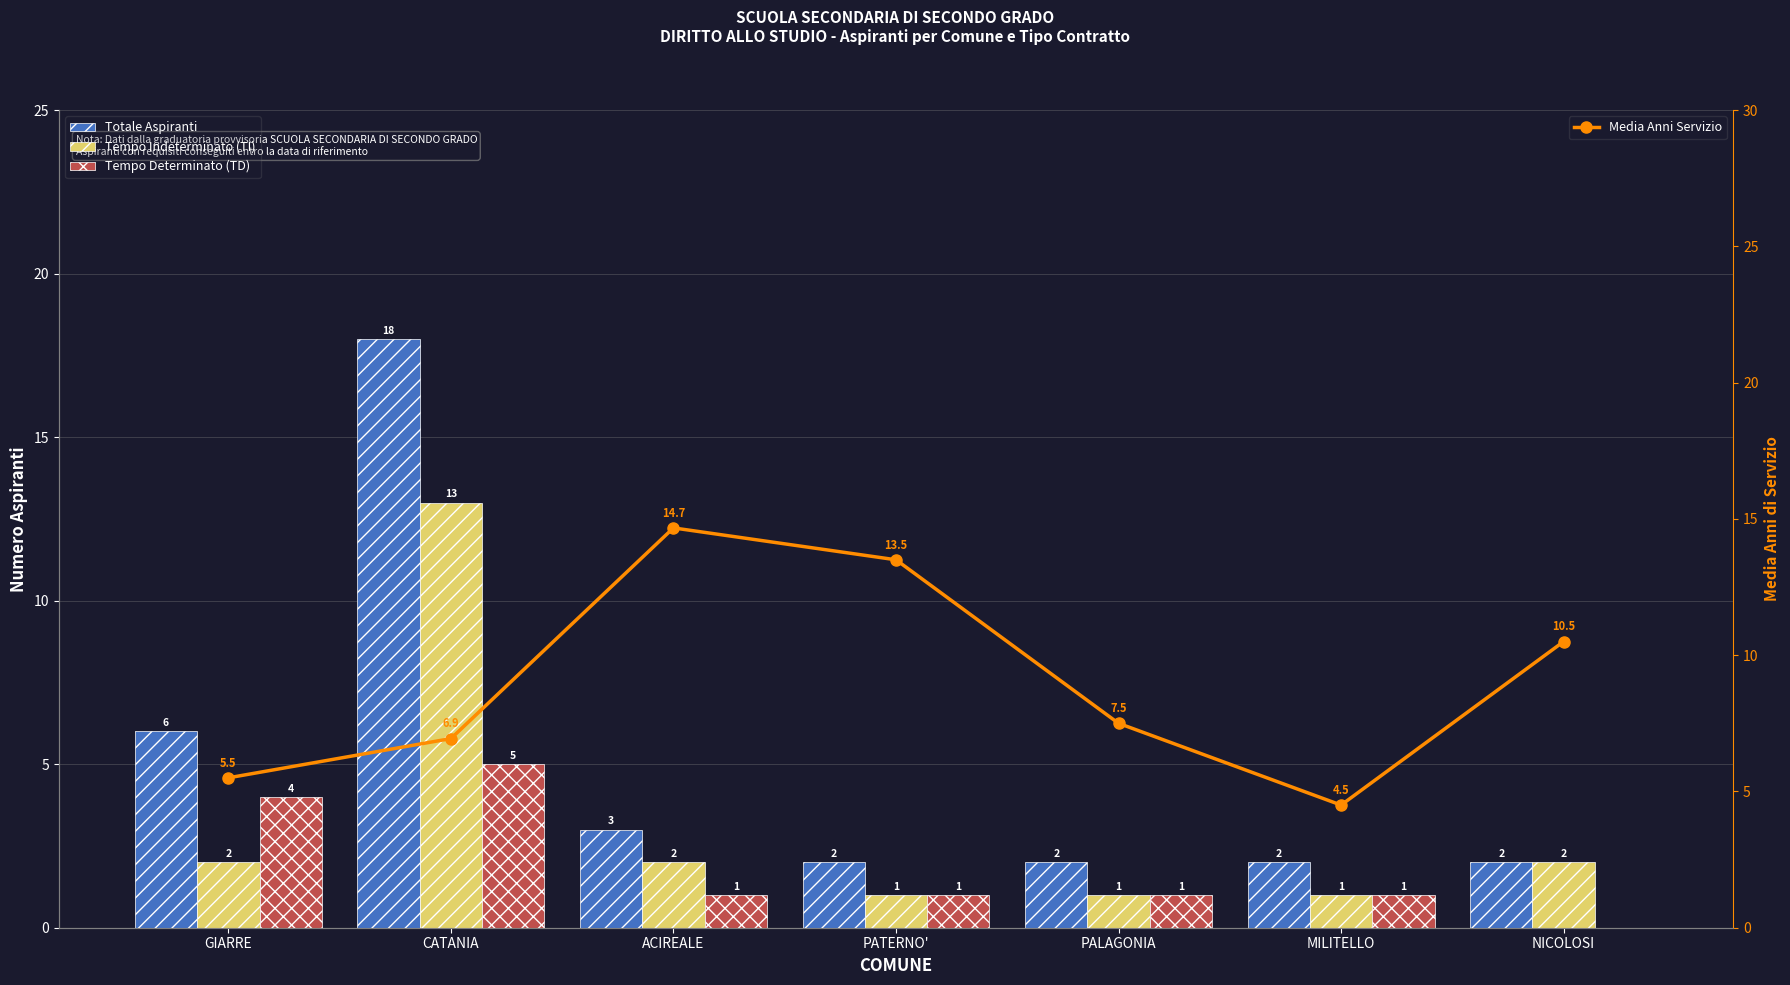

List the series in order of their peak value, highest first.

Totale Aspiranti, Media Anni Servizio, Tempo Indeterminato (TI), Tempo Determinato (TD)